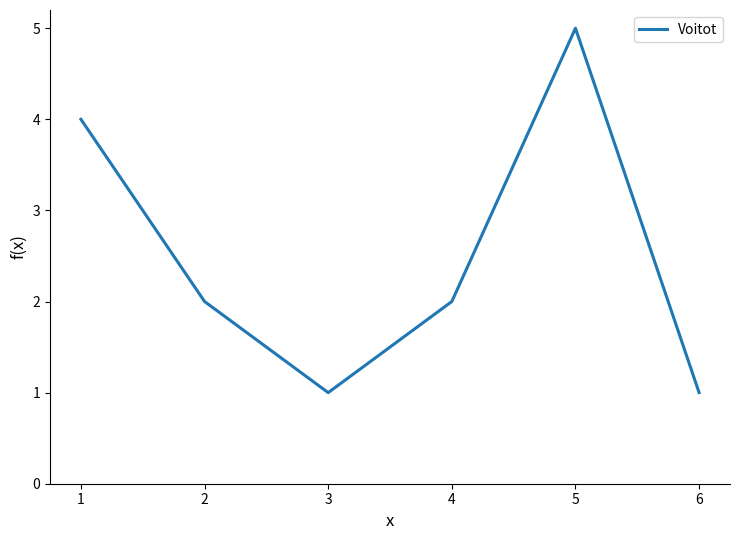

How many categories are shown in the chart?

6